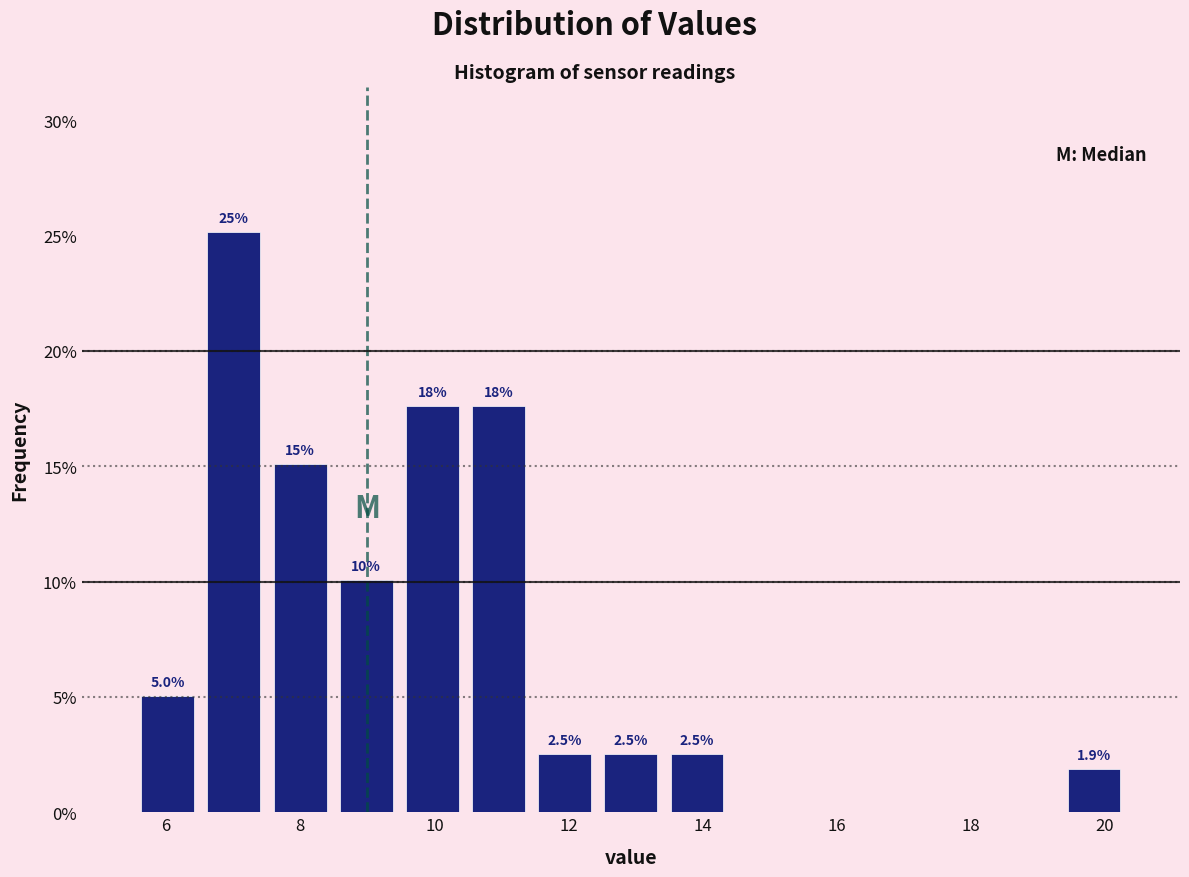

Which range on the x-axis has the tallest bar?

6.6 to 7.6